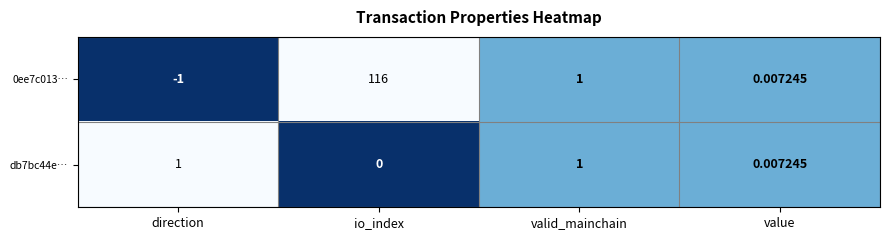

Which category has the lowest value across all series?

direction